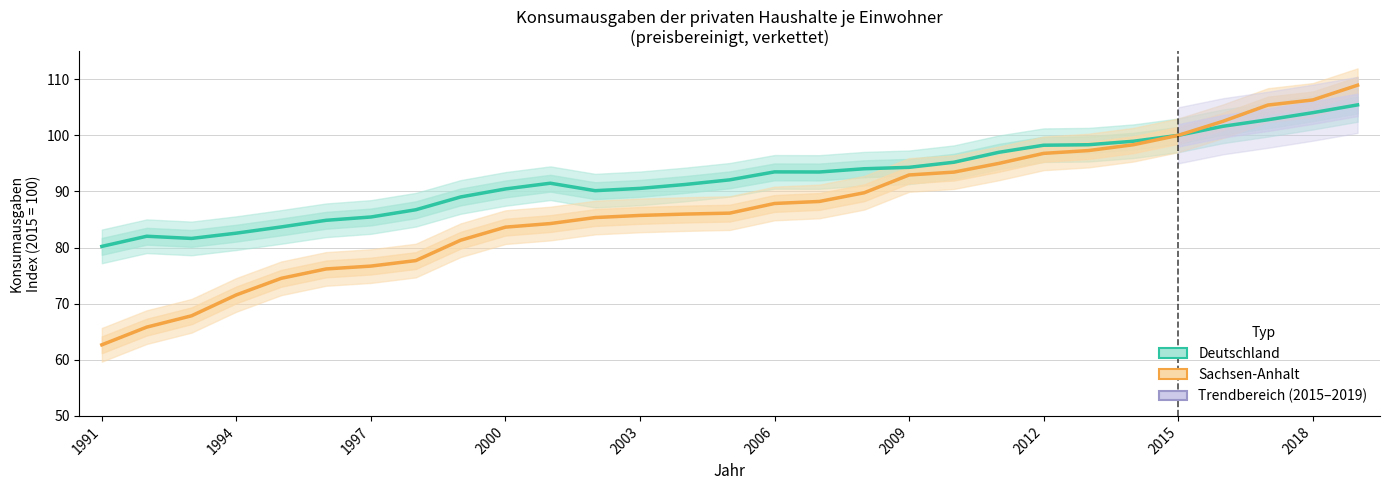

Which series has the largest total across all categories?

Deutschland (Index)